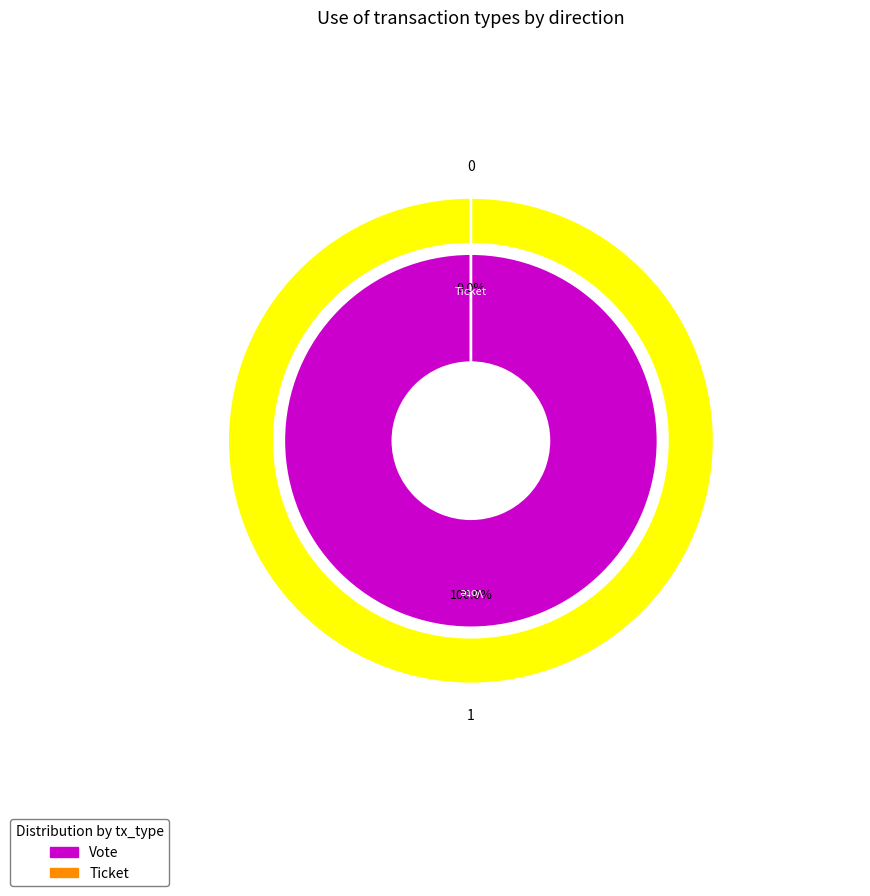

The Ticket slice represents 1% of the pie. True or false?

False